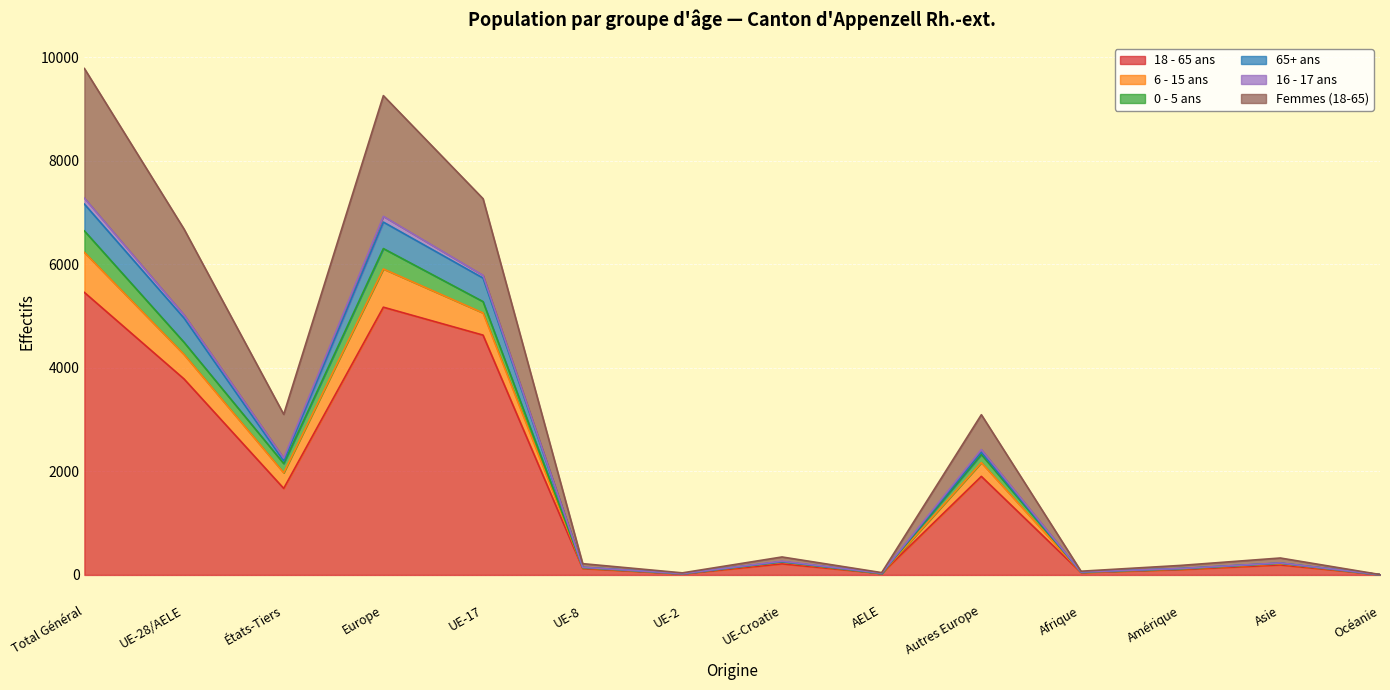

The value of 18 - 65 ans at UE-17 is 7594. True or false?

False